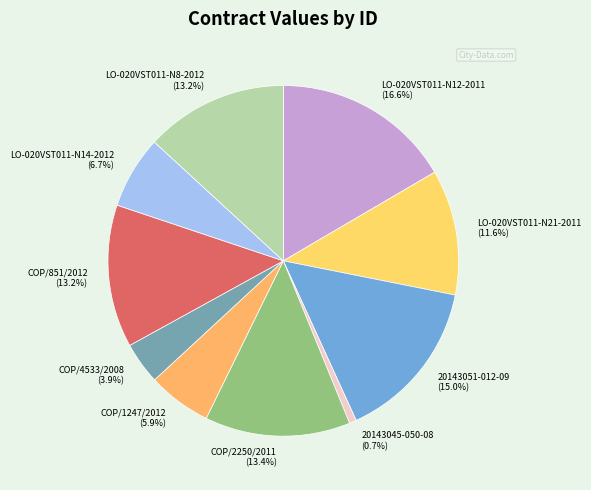

Is the sum of 20143045-050-08 and COP/851/2012 greater than half?

No